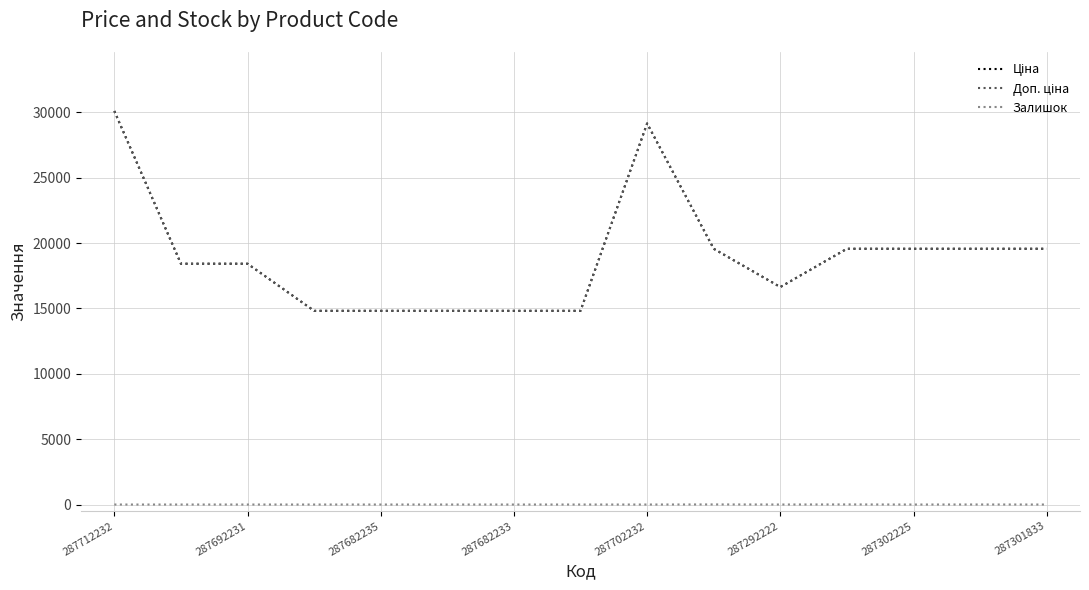

Which series has the largest total across all categories?

Ціна